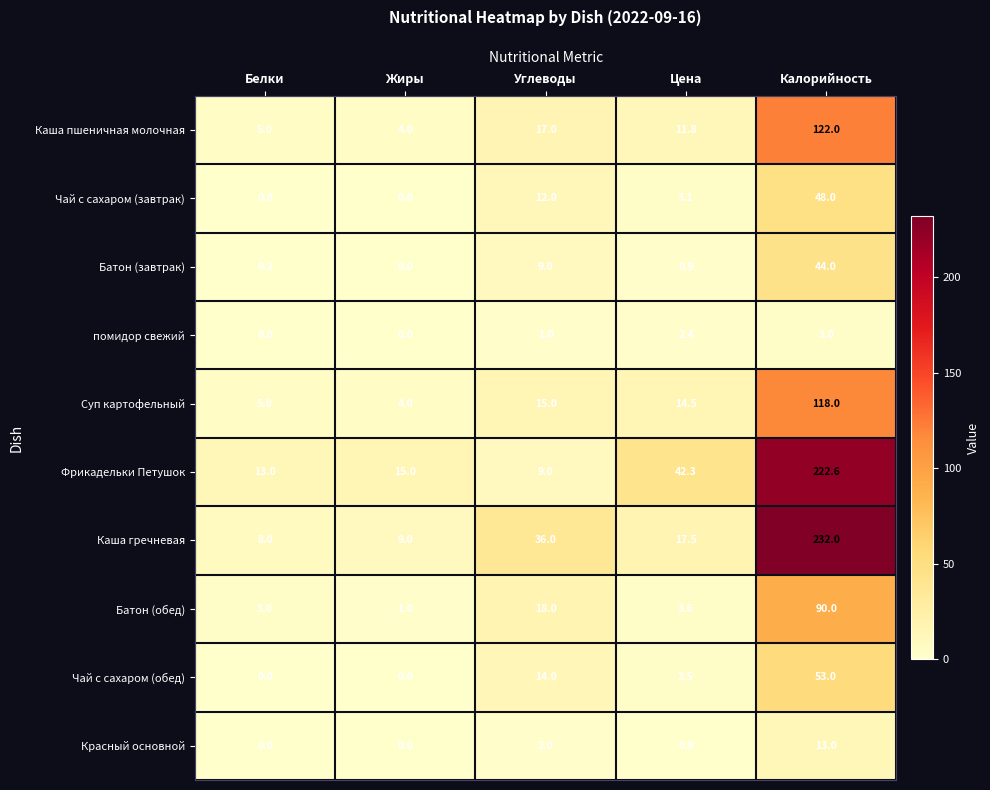

True or false: Чай с сахаром (завтрак) has a value of 0.0 at Жиры.

True